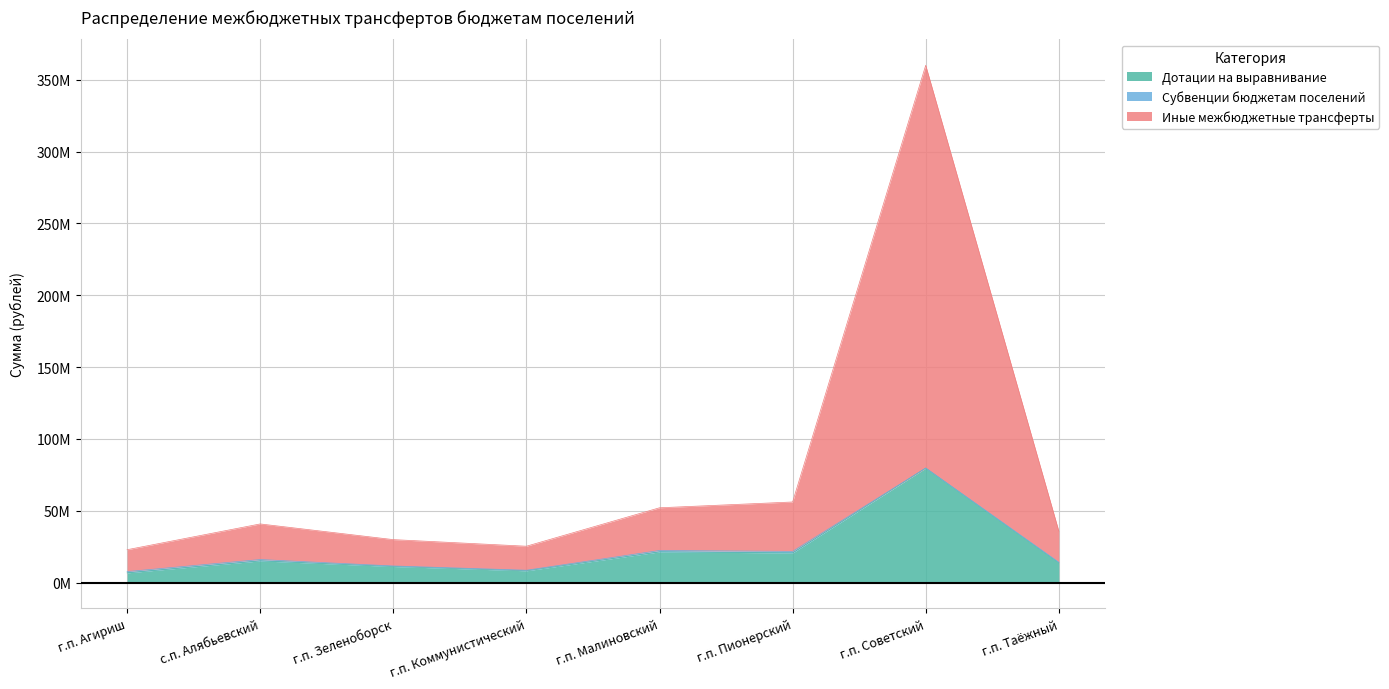

True or false: Иные межбюджетные трансферты and Дотации на выравнивание cross at least once.

False